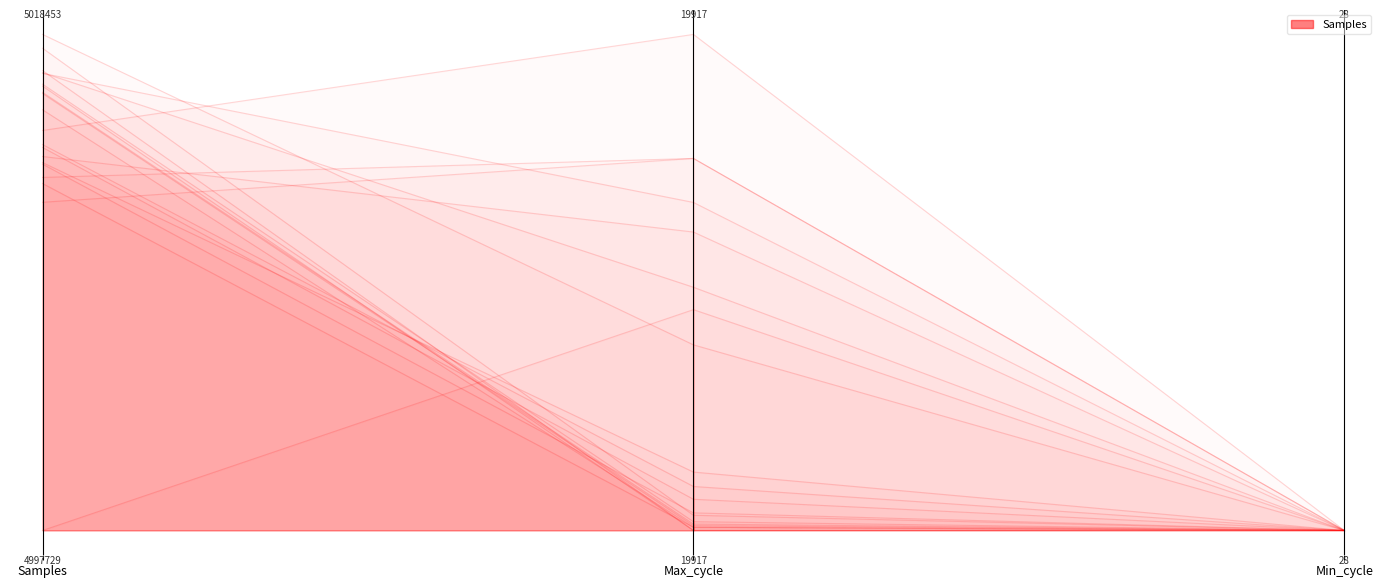

What is the label of the 2nd point from the right?

Max_cycle